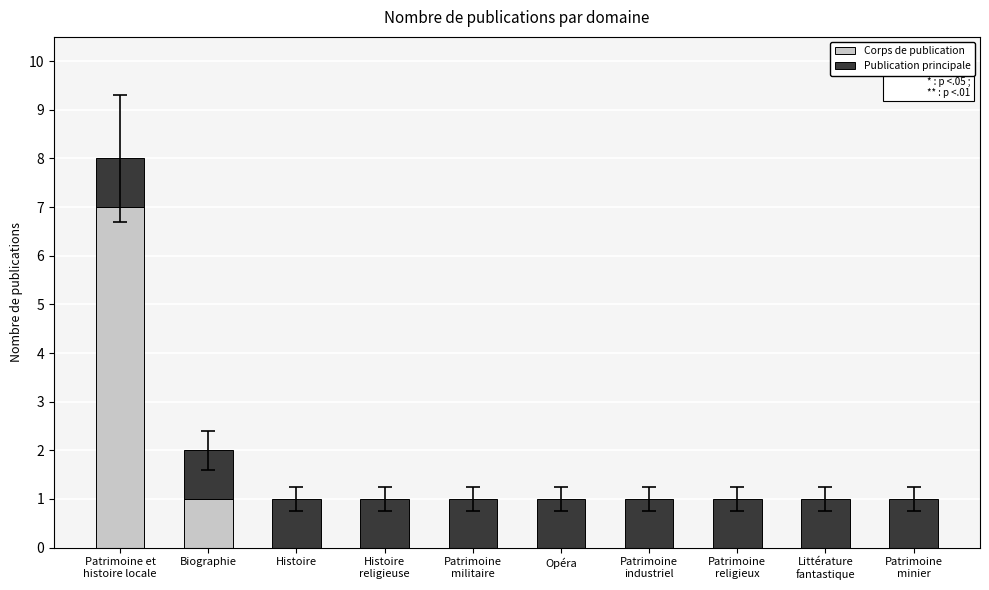

The value of Corps de publication at Histoire is 0. True or false?

True